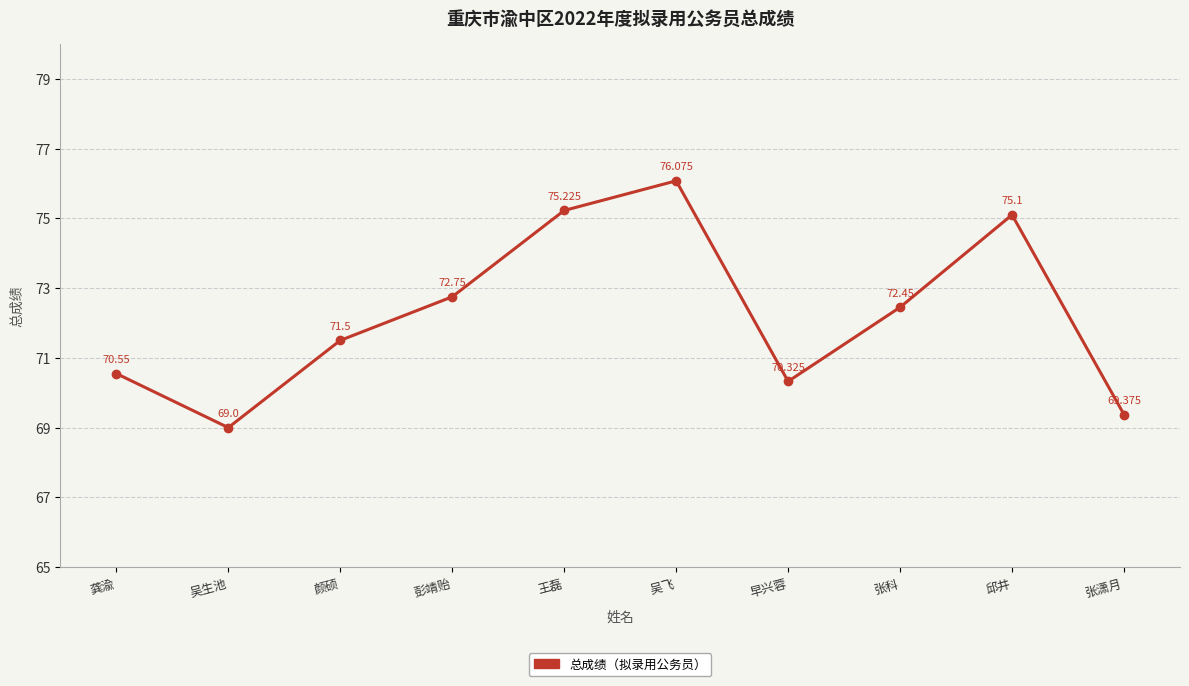

Which label corresponds to the smallest value in the chart?

吴生池